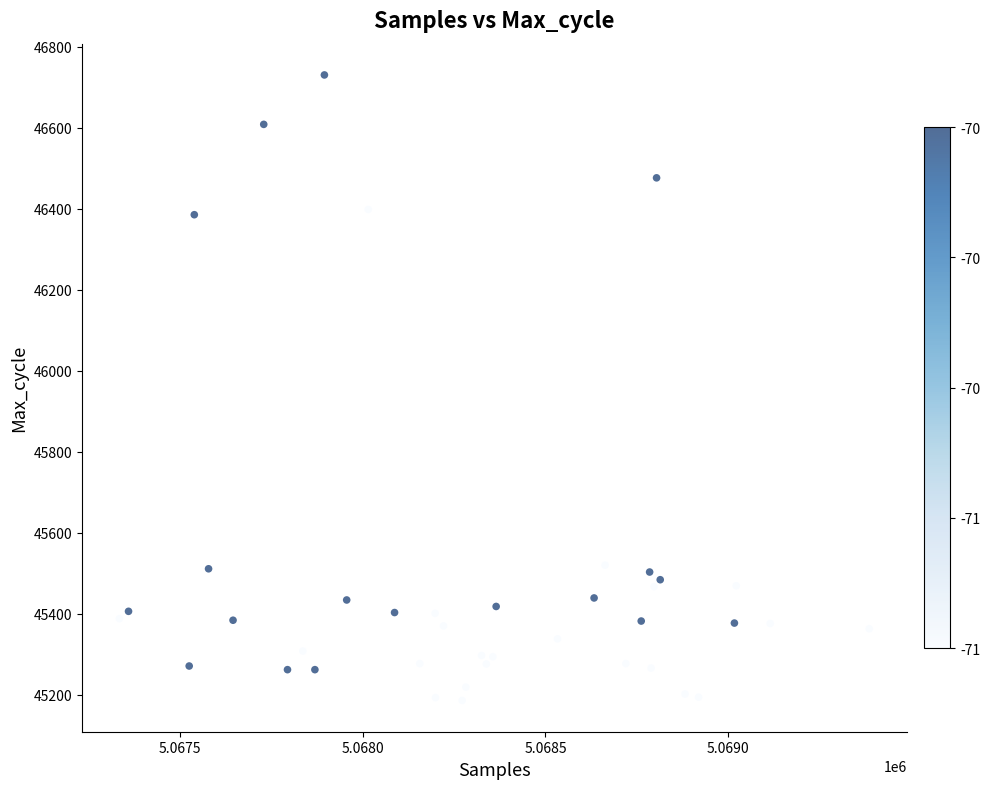

What is the range of Y values (max minus min)?

1544